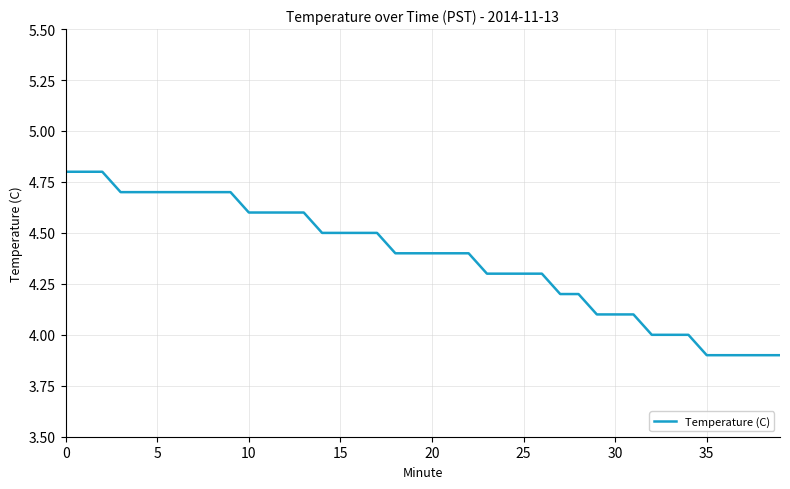

What is the difference between the second highest and minimum values?

0.9